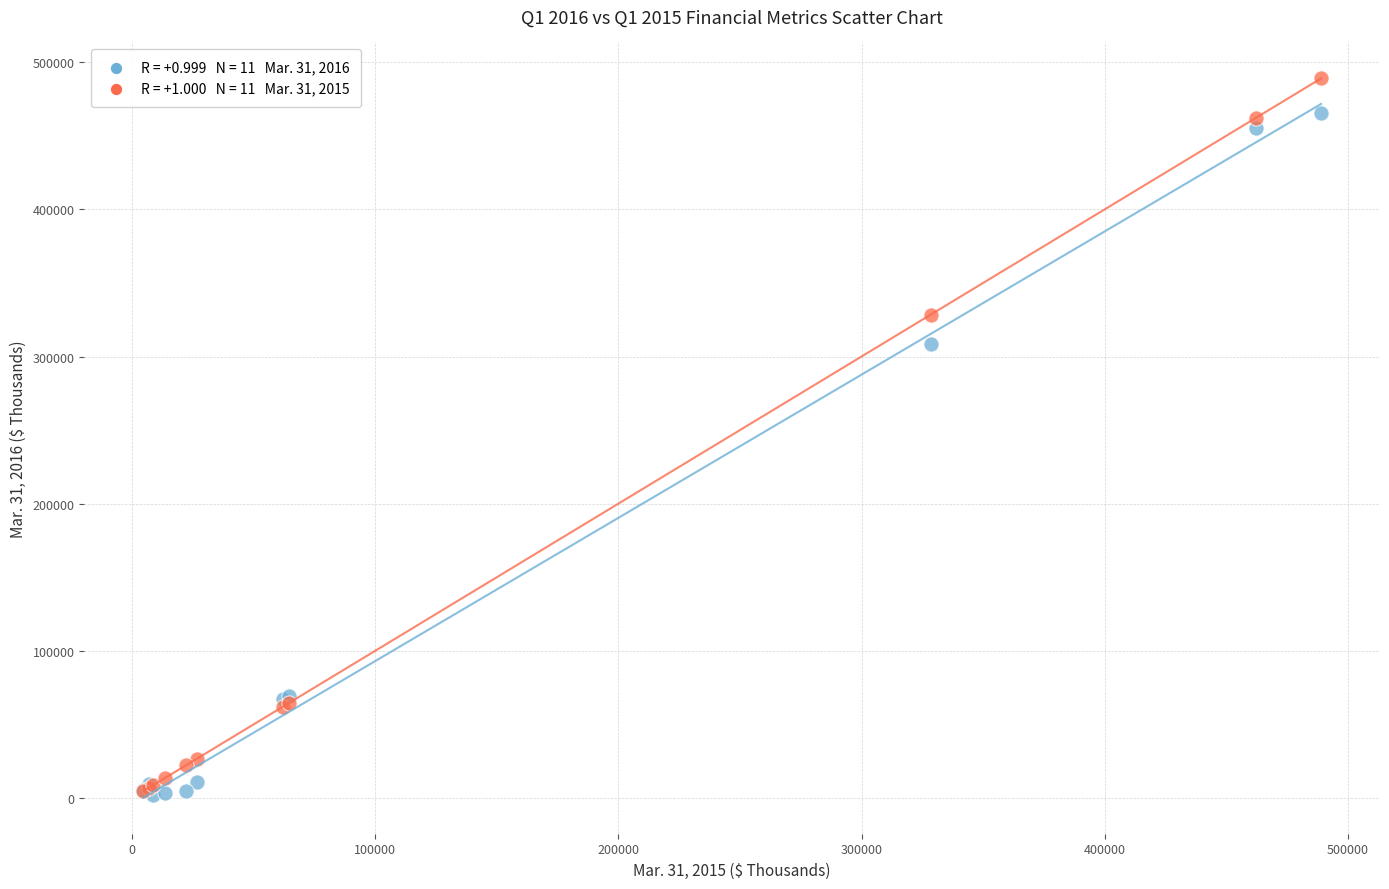

Across all series, what Y value is closest to 245451?

308474